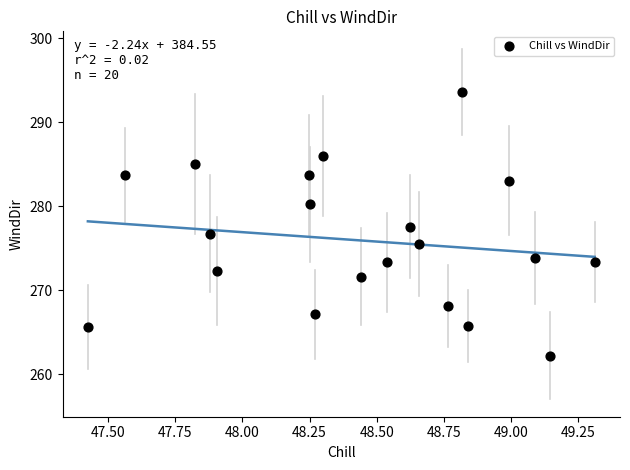

What is the range of Y values (max minus min)?

31.4